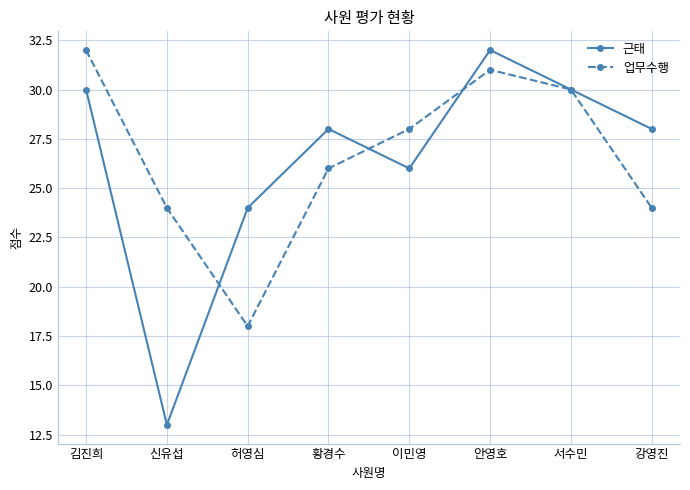

The 근태 series shows 48 at 김진희. True or false?

False